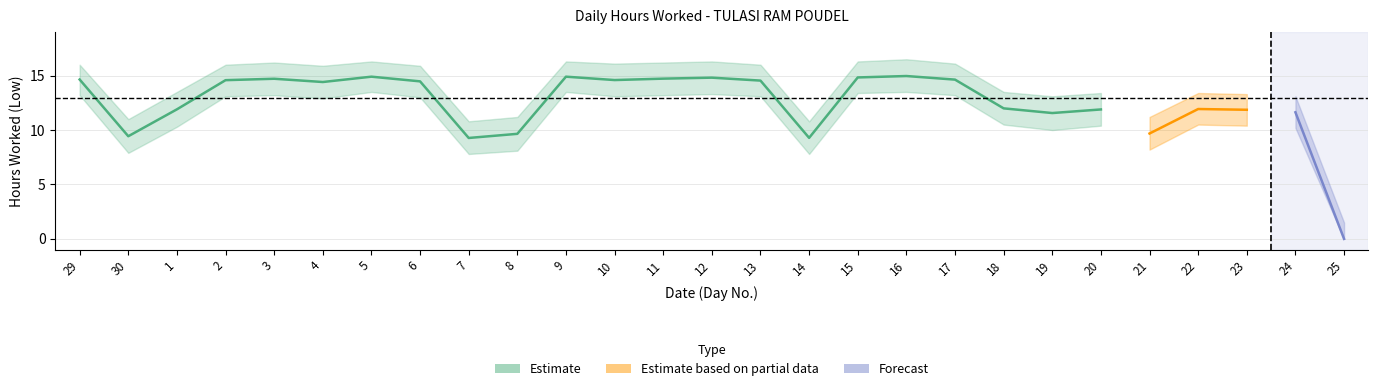

What is the value of the Low_lower point at the 6th from the left?

12.9